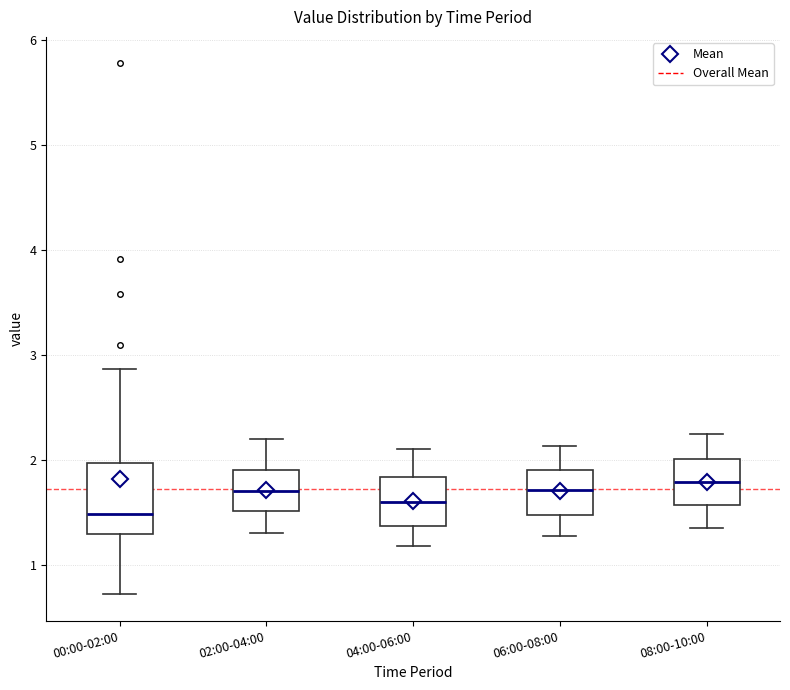

Reading left to right, read every box against the y-axis: the position of its median line, the range the box covers, and the ends of its whiskers. The values are not printed on the chart, so give them approximately, as read against the axis.

00:00-02:00: median 1.5, box 1.3 to 2.0, whiskers 0.7 to 2.9
02:00-04:00: median 1.7, box 1.5 to 1.9, whiskers 1.3 to 2.2
04:00-06:00: median 1.6, box 1.4 to 1.8, whiskers 1.2 to 2.1
06:00-08:00: median 1.7, box 1.5 to 1.9, whiskers 1.3 to 2.1
08:00-10:00: median 1.8, box 1.6 to 2.0, whiskers 1.4 to 2.3